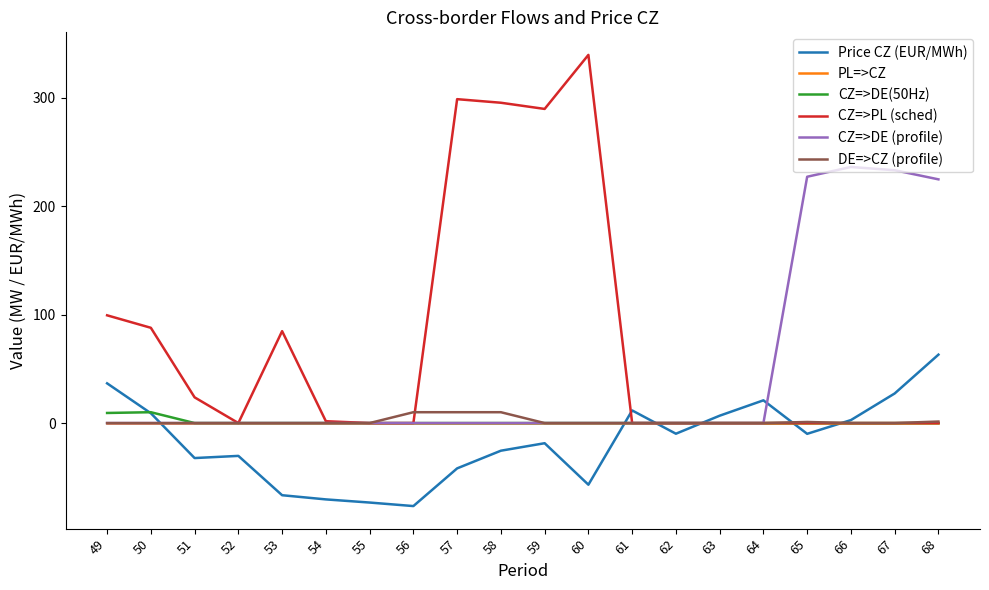

The DE=>CZ (profile) series shows 0.0 at 64. True or false?

True